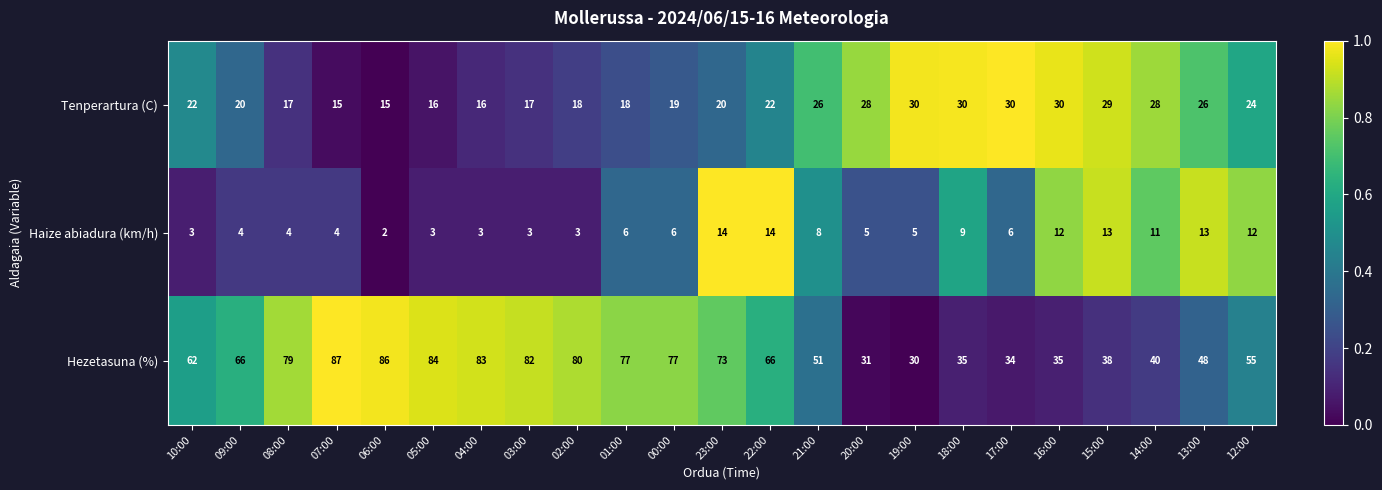

Which category has the lowest value across all series?

06:00